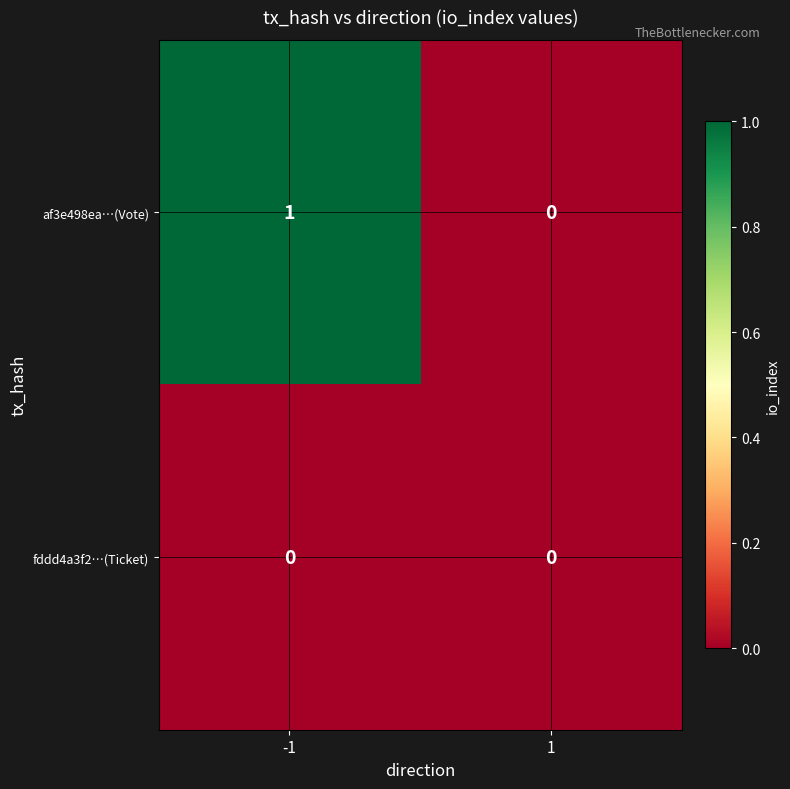

The value of af3e498ea…(Vote) at 1 is 0. True or false?

True